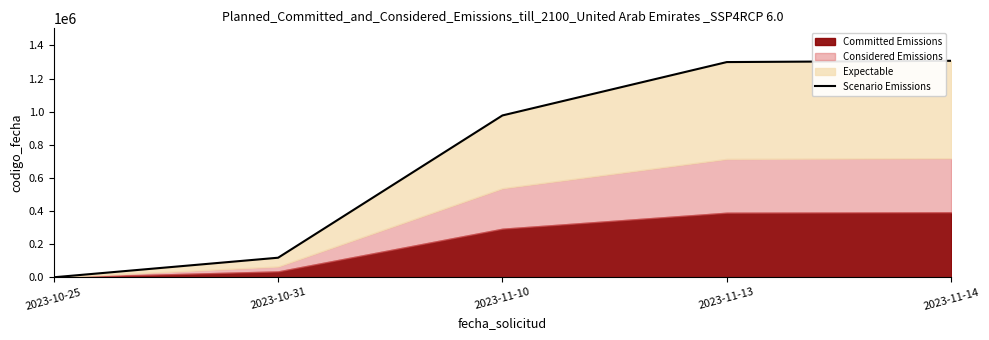

What is the difference between the maximum and minimum values?

1307184